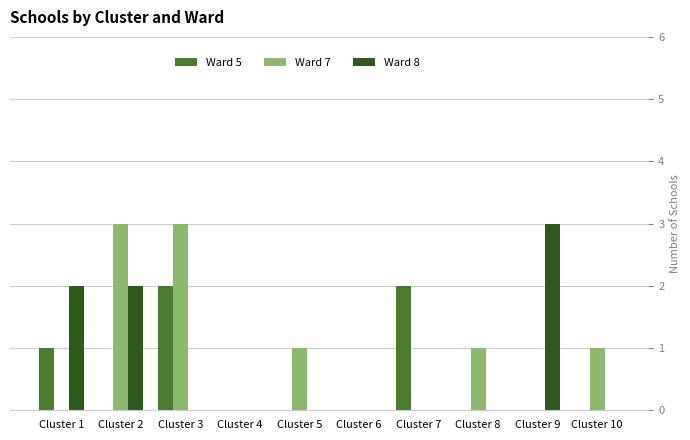

Where does the Ward 7 series first go above 1?

Cluster 2